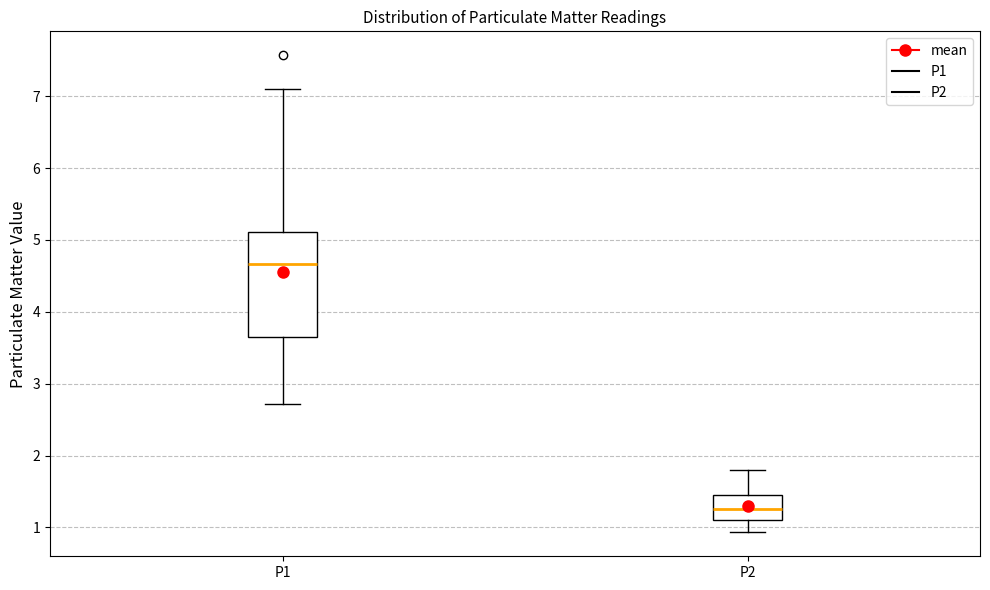

Where does the median line of the box for P2 sit on the y-axis? The values are not printed on the chart, so give them approximately, as read against the axis.

1.3